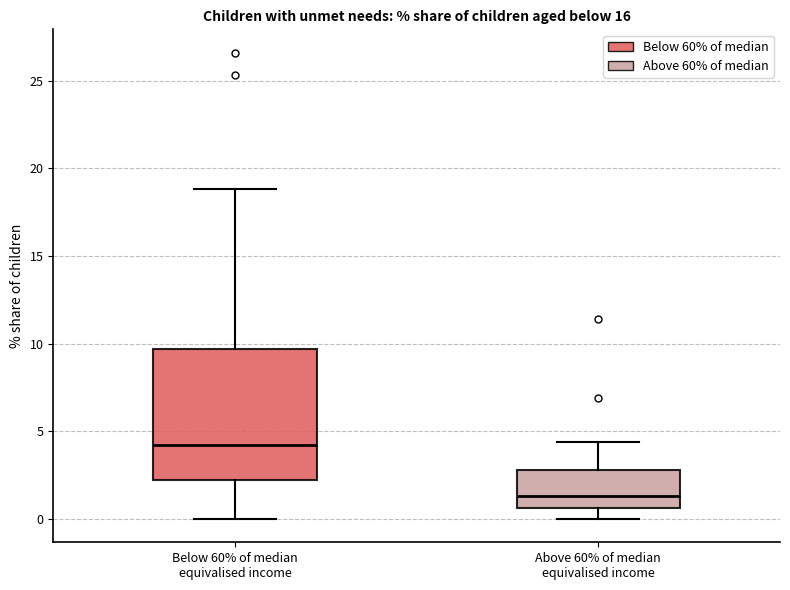

Which box has the lowest median line?

Above 60% of median equivalised income